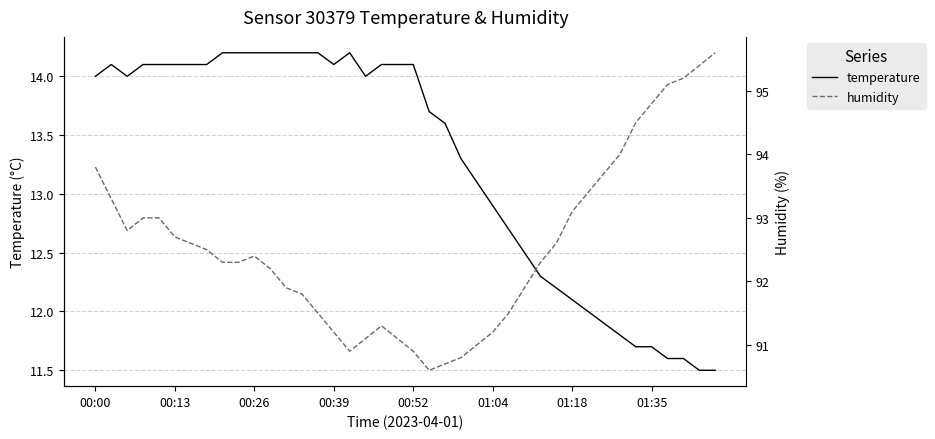

What are all the series names shown in the legend?

temperature, humidity